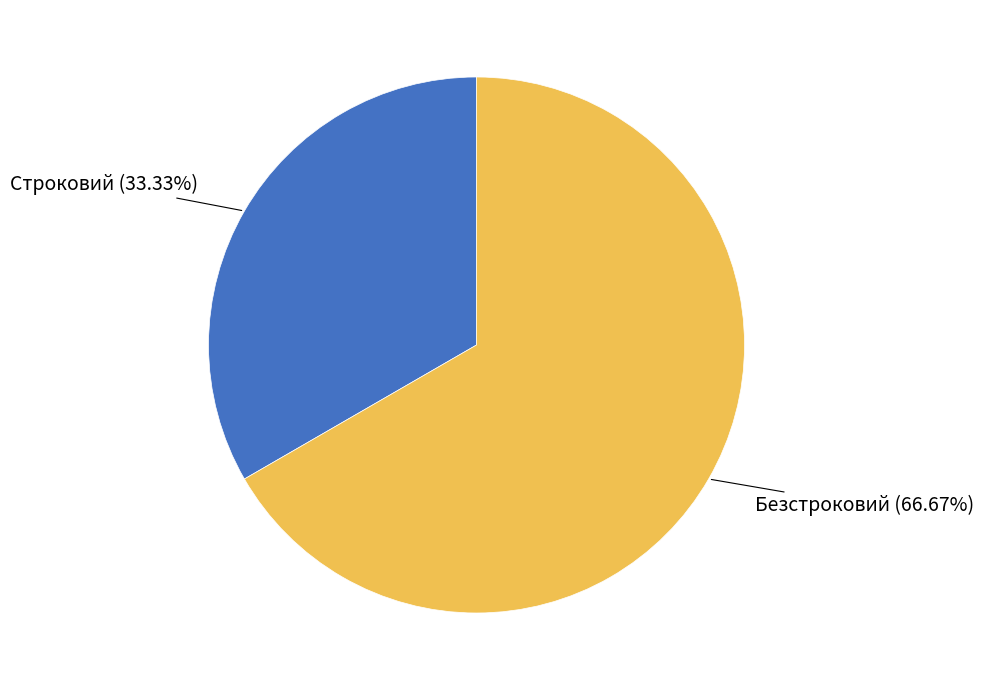

Is there any slice that represents more than half of the pie?

Yes